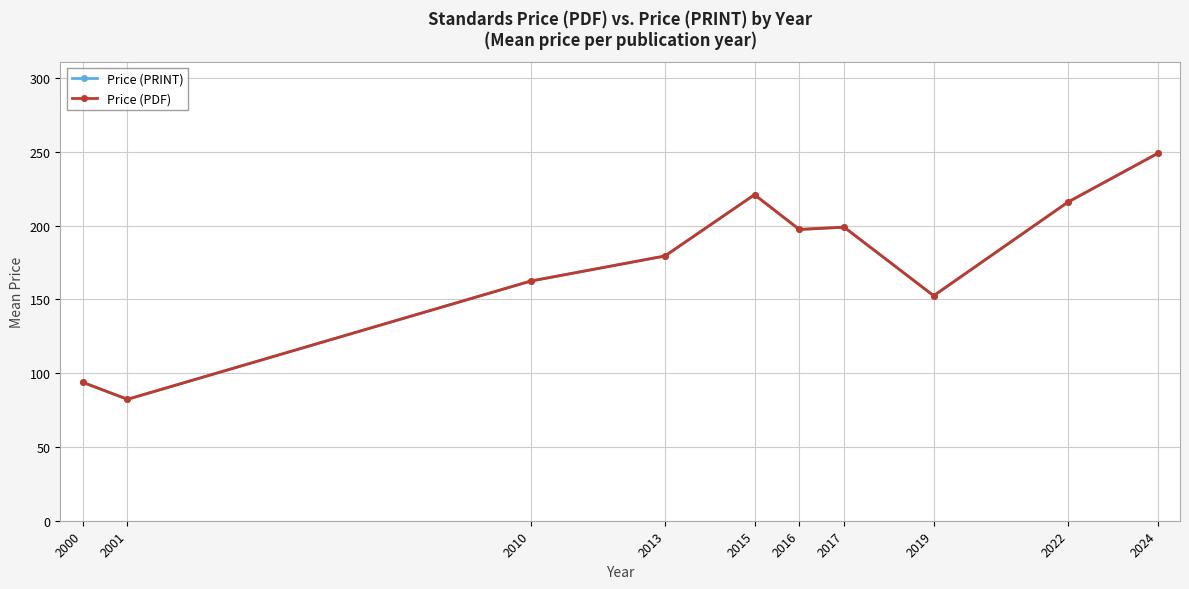

True or false: Price (PRINT) and Price (PDF) intersect in this chart.

False